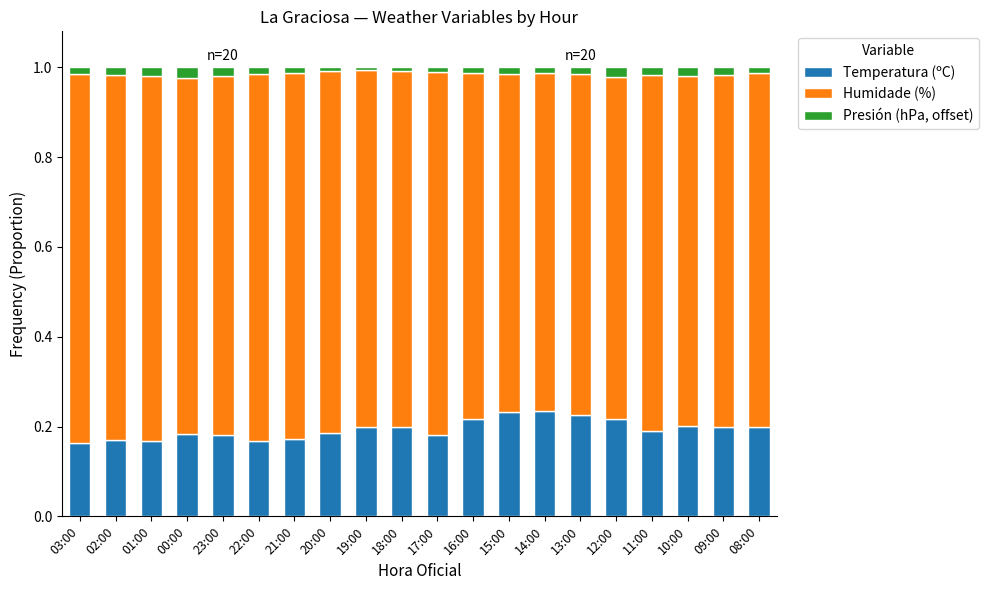

How many bars are there in total?

20